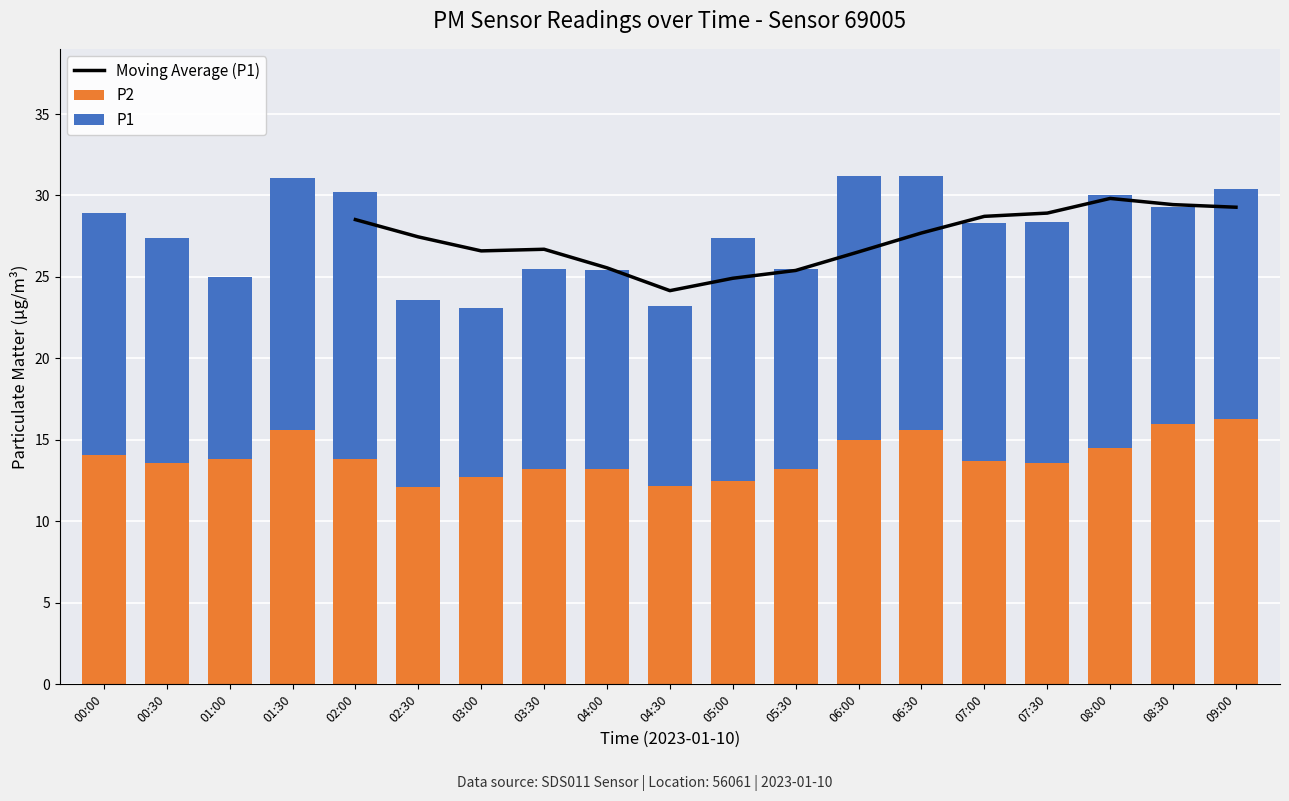

The chart shows a value of 21.7 at 09:00. True or false?

False